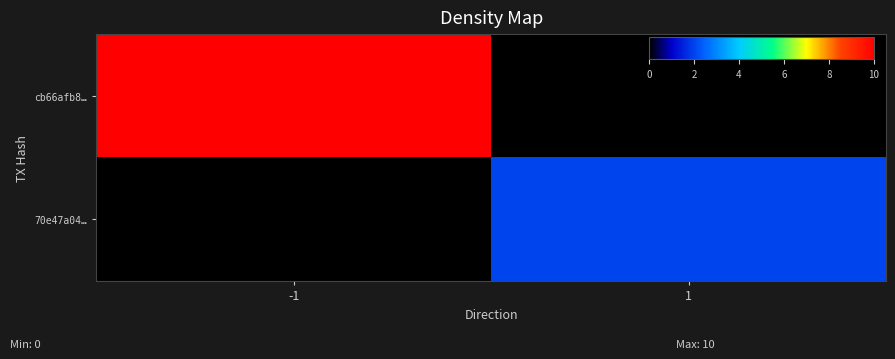

Rank the series at 1 from highest to lowest value.

70e47a04…, cb66afb8…